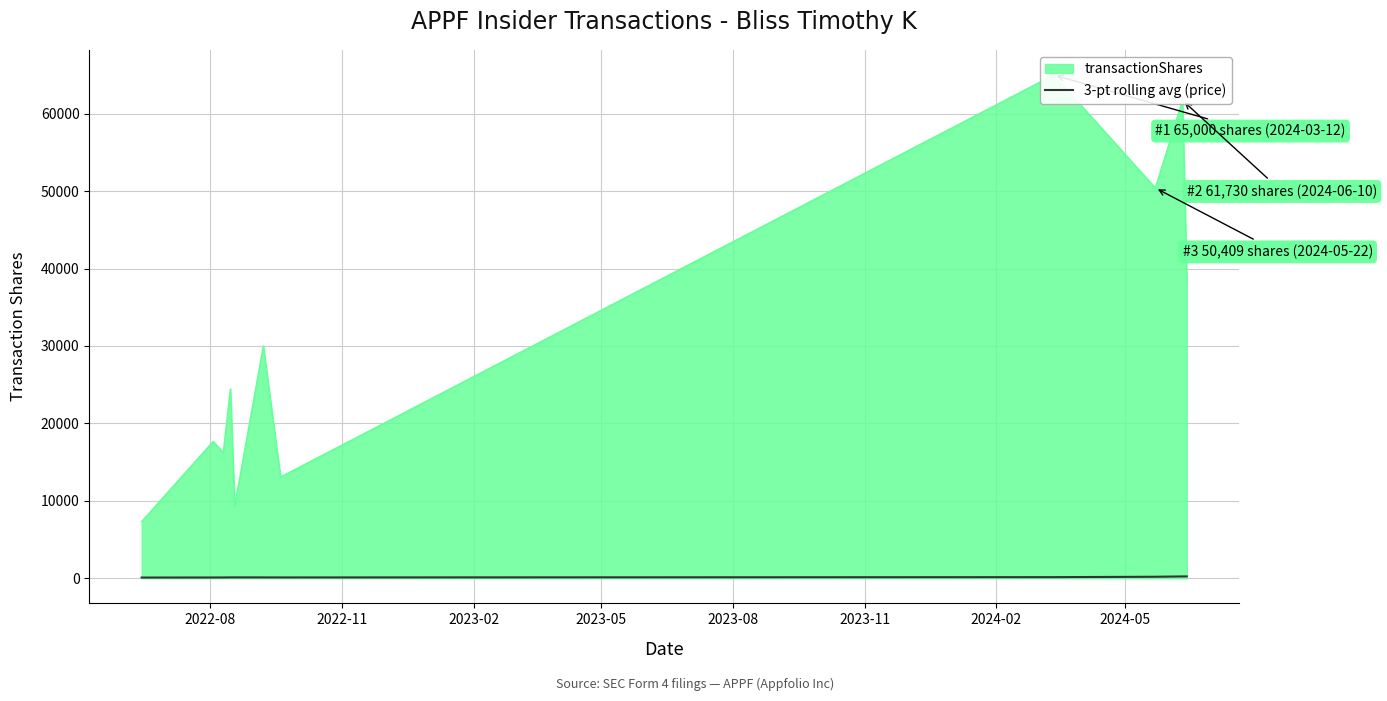

Reading left to right, extract all data points from this chart.

87.7	95.6	99.7	107.7	109.8	105.6	101.8	140.4	189.1	232.9	236.5